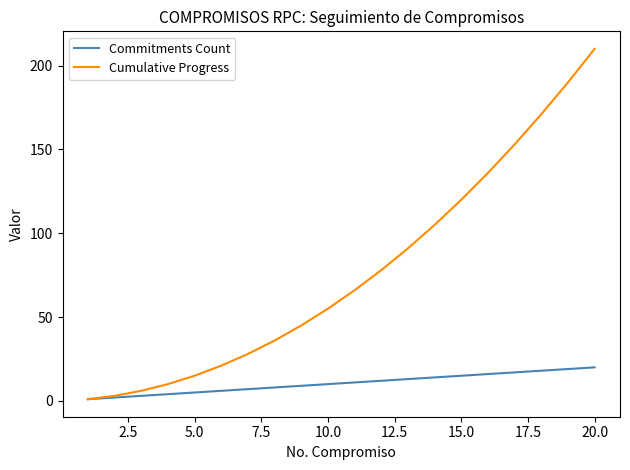

Rank the series by their average value, from lowest to highest.

Commitments Count, Cumulative Progress